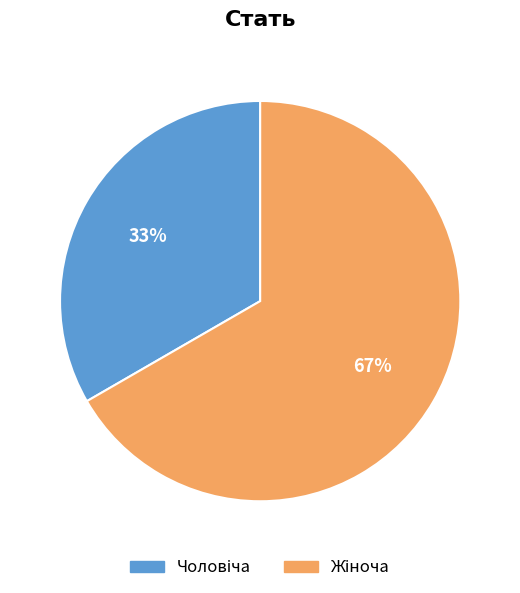

To the nearest percent, what is the average slice percentage?

50%